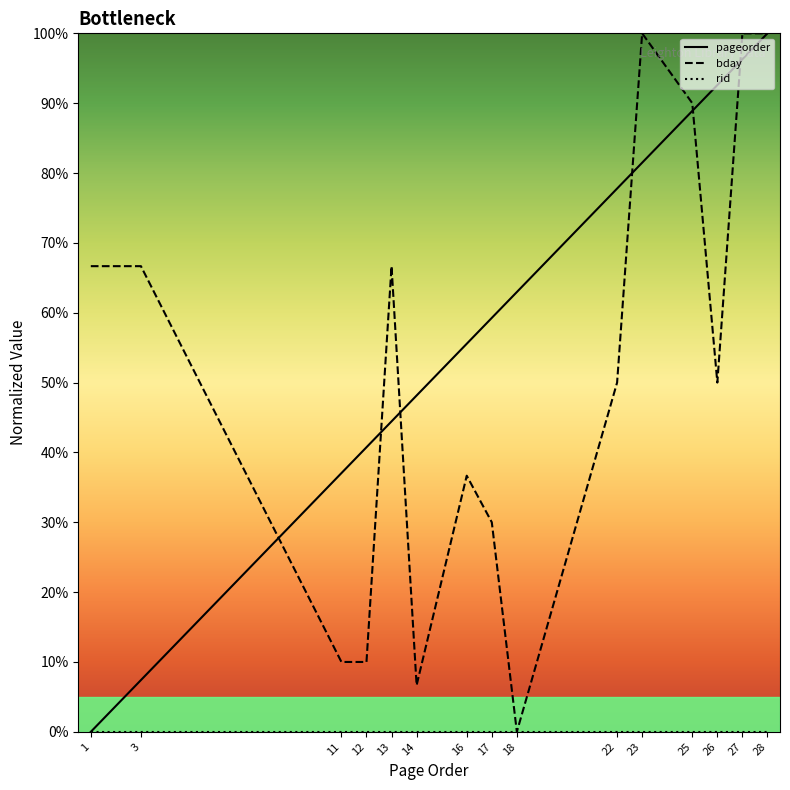

Rank the series at 18 from highest to lowest value.

pageorder, bday, rid